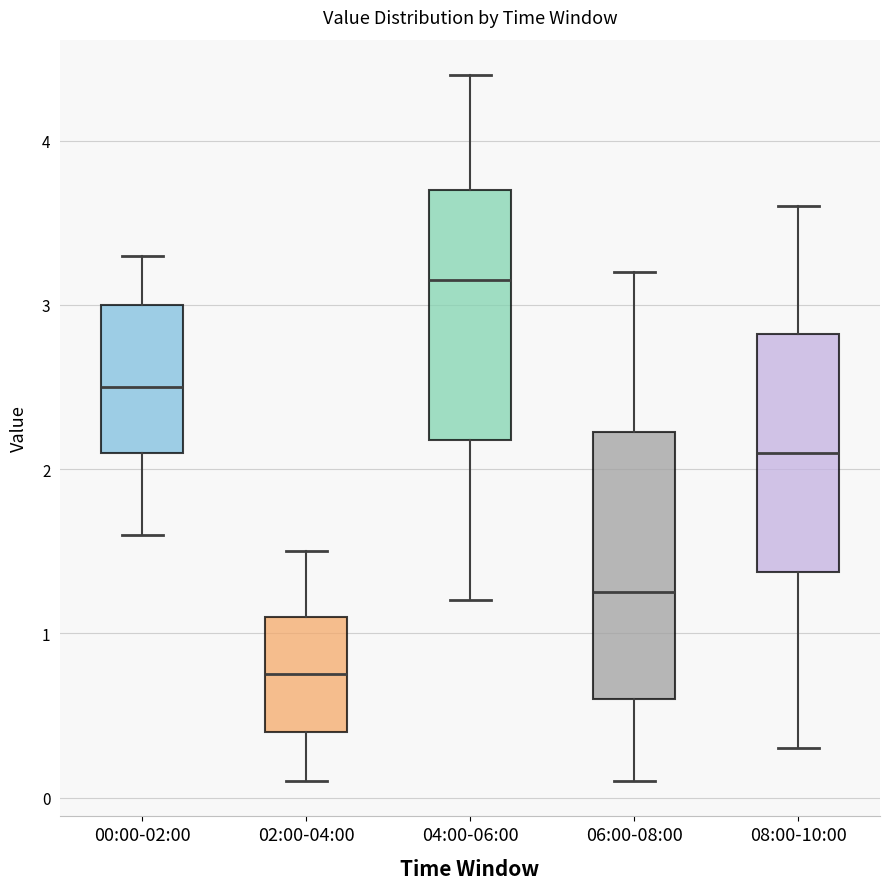

Which box's median line is the highest?

04:00-06:00